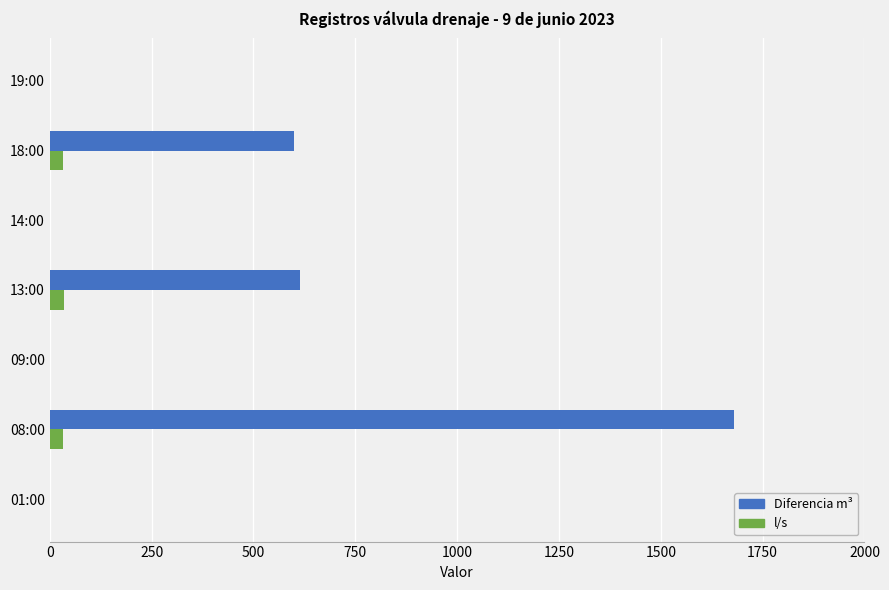

Which series changed the most between 01:00 and 08:00?

Diferencia m³